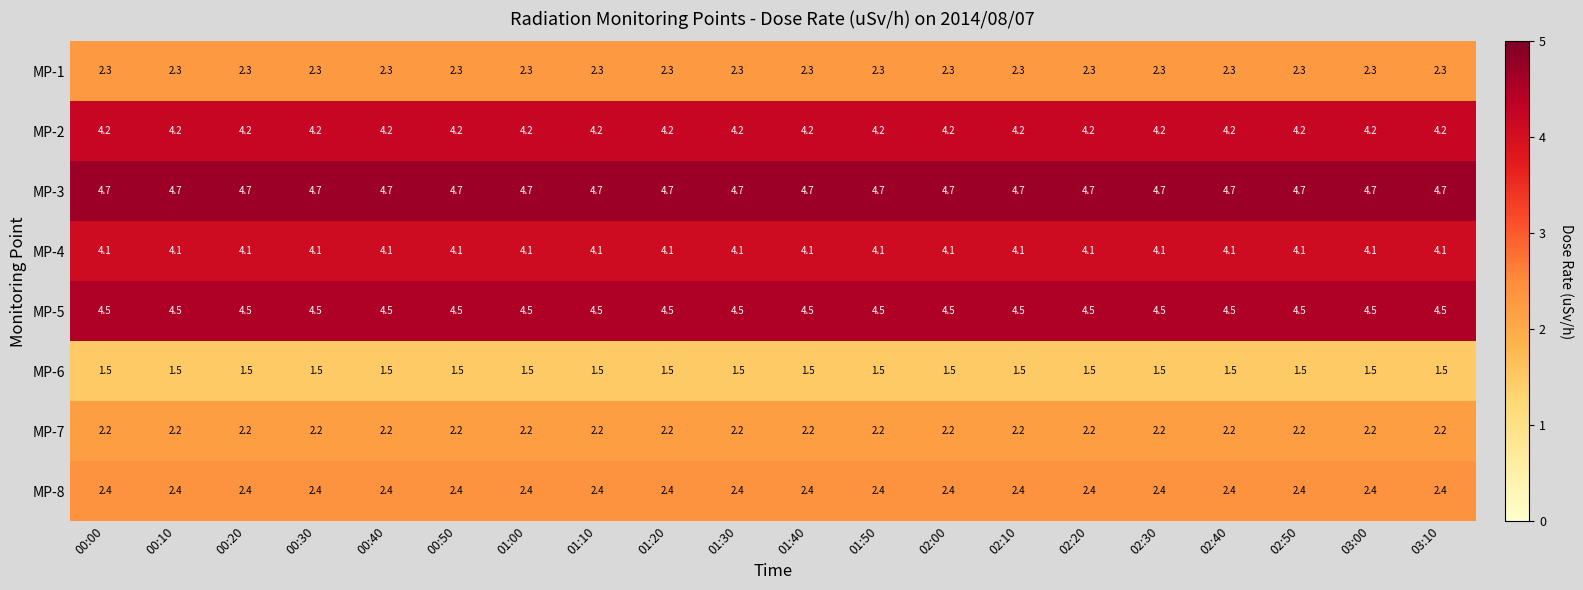

The MP-1 series shows 3.6 at 03:10. True or false?

False